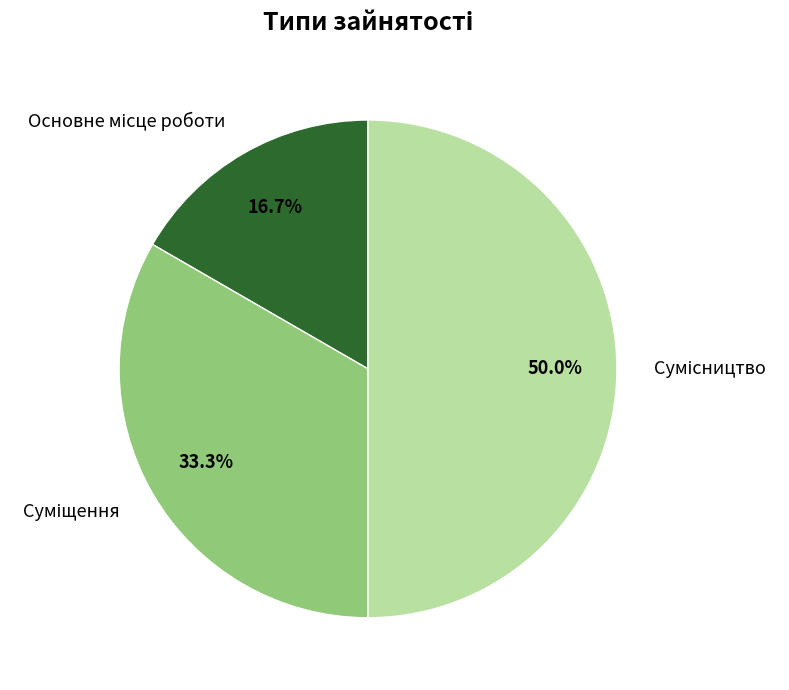

To the nearest percent, what portion does Основне місце роботи represent?

17%